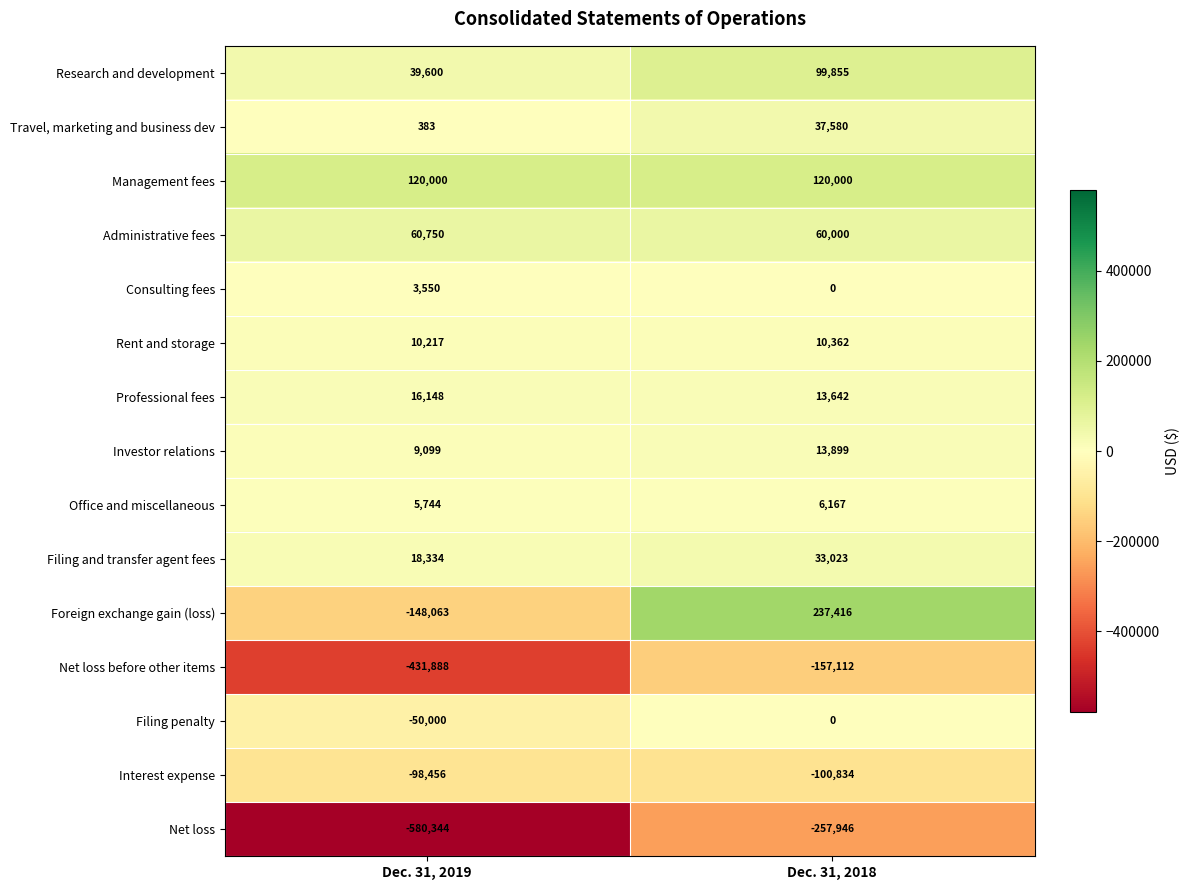

What is the difference between the Net loss before other items values at Dec. 31, 2019 and Dec. 31, 2018?

274776